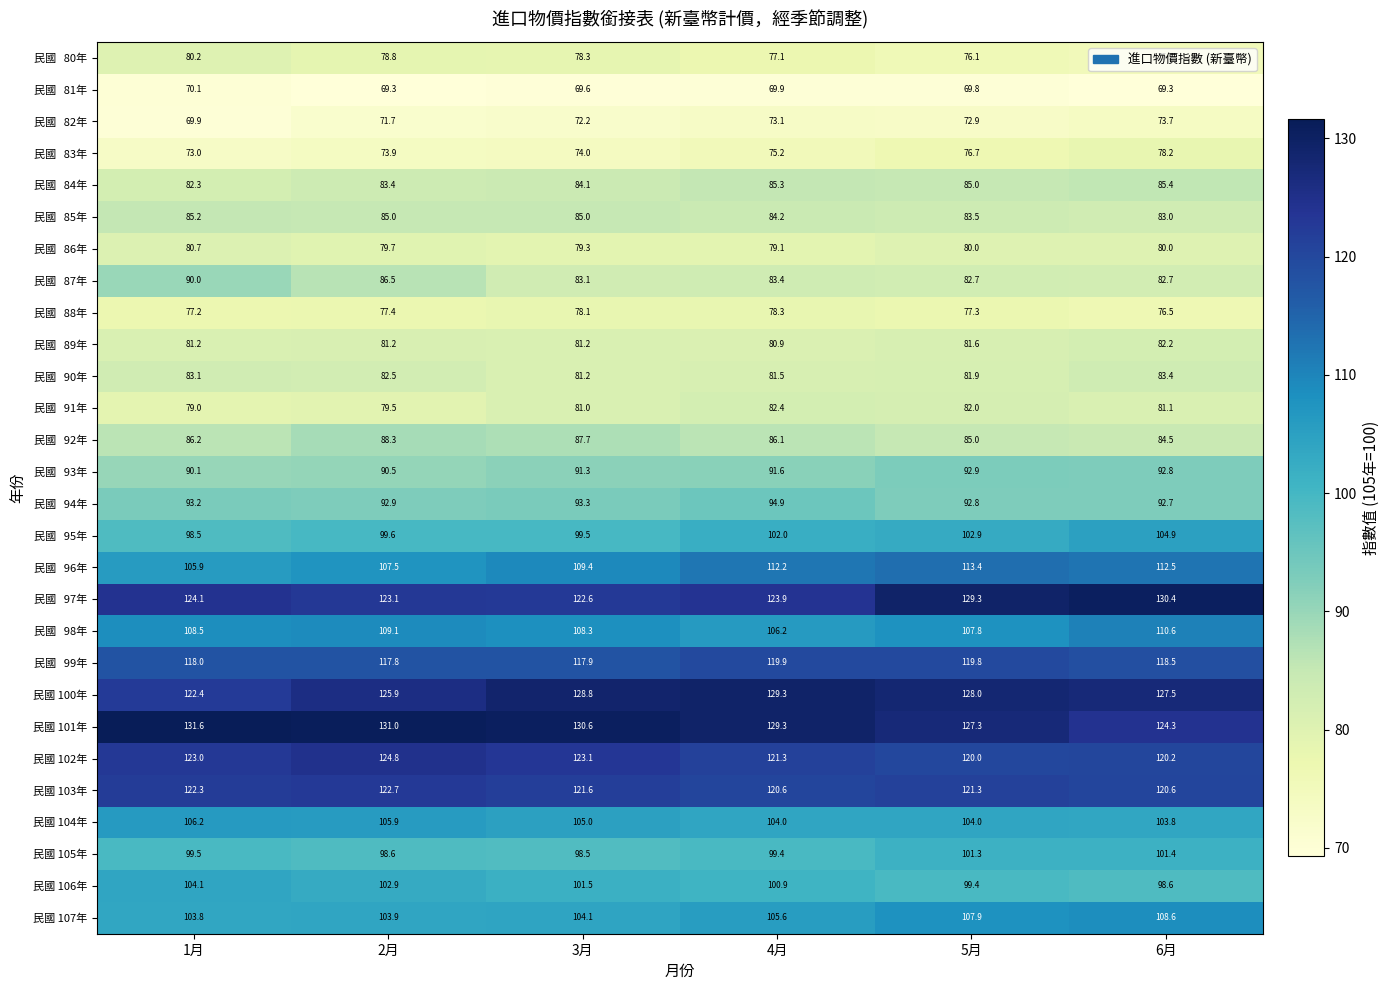

What is the sum of all 民國 100年 values?

761.9